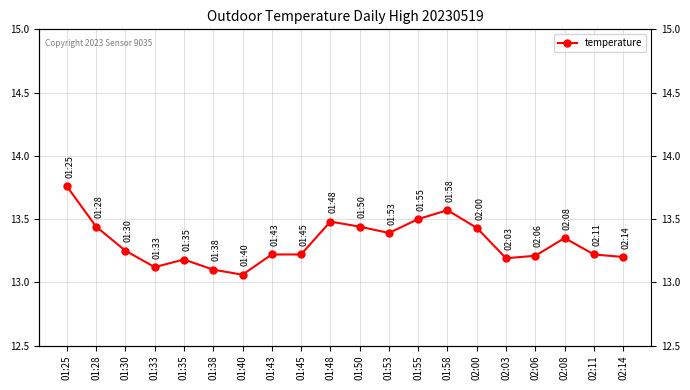

What is the label of the 18th point from the right?

01:30